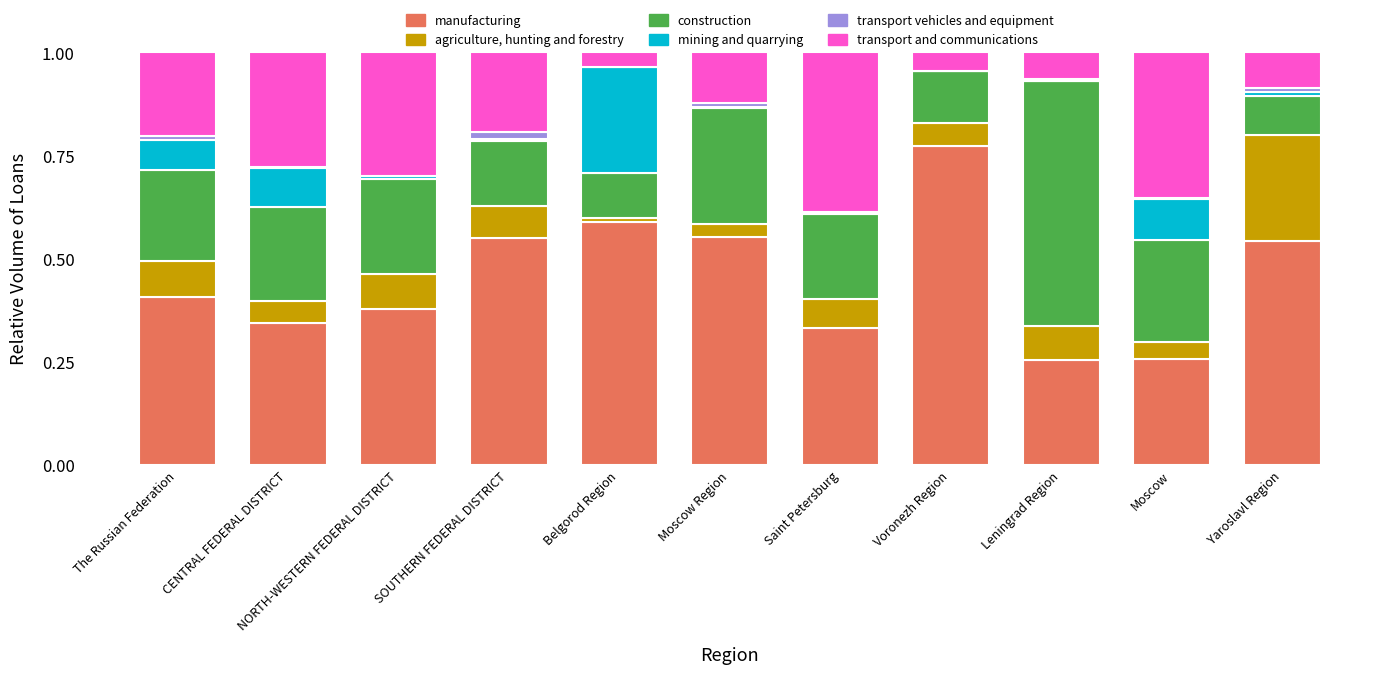

The value of manufacturing at Yaroslavl Region is 0.7. True or false?

False